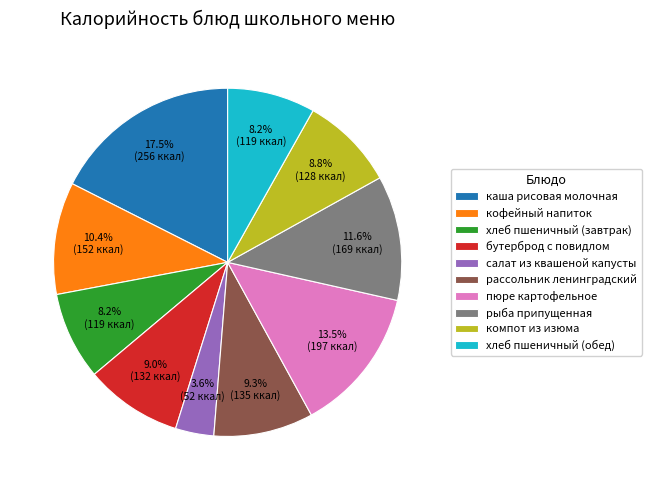

To the nearest percent, what percentage of the pie is кофейный напиток?

10%